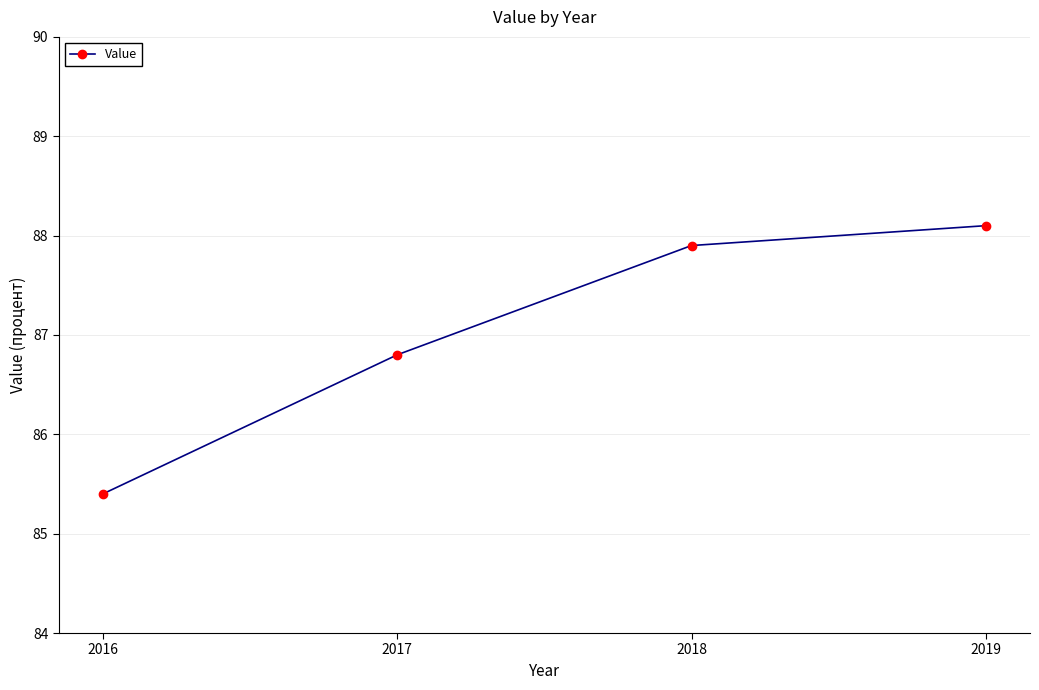

The chart shows a value of 158.4 at 2019. True or false?

False